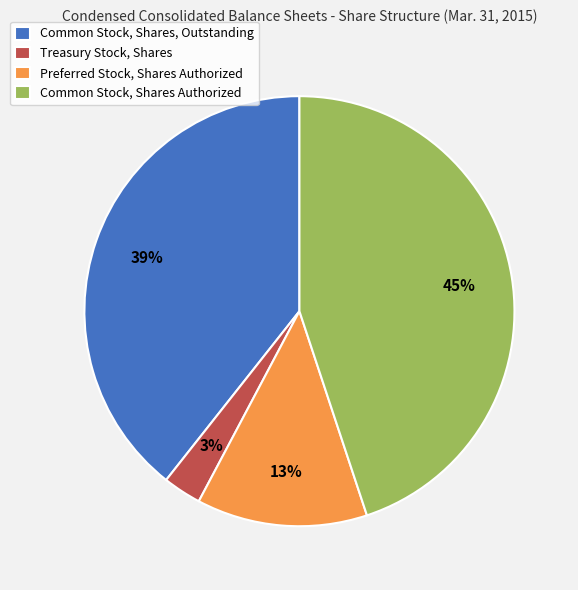

To the nearest percent, what is the combined percentage of Common Stock, Shares Authorized and Treasury Stock, Shares?

48%